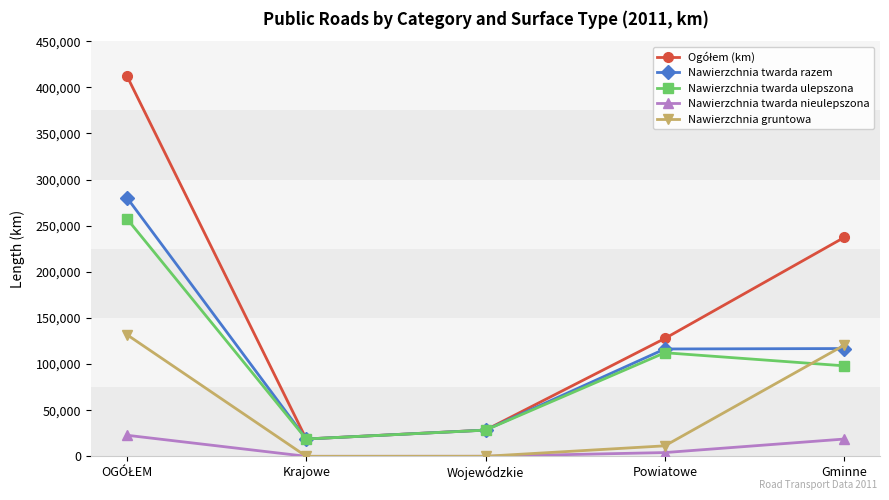

True or false: Nawierzchnia twarda razem and Nawierzchnia twarda nieulepszona intersect in this chart.

False